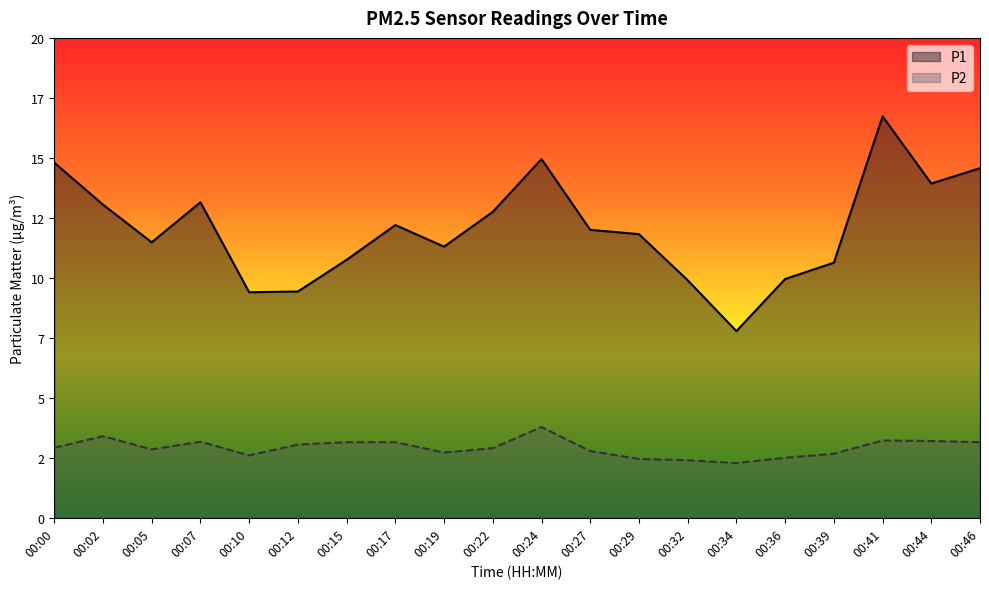

The value of P2 at 00:12 is 1.1. True or false?

False